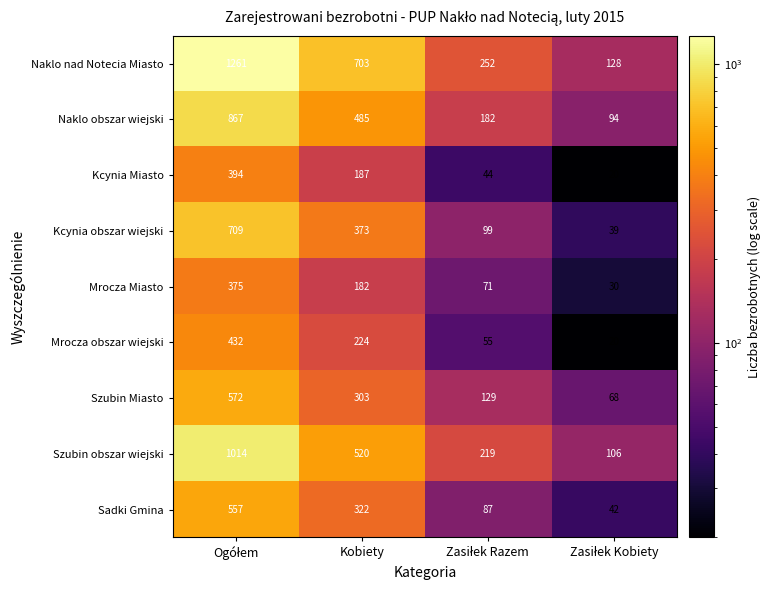

What is the spread (max minus min) of values at Kobiety?

521